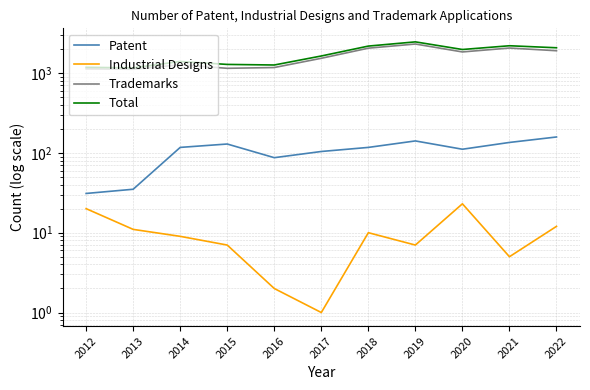

How many values in the Industrial Designs series are below 9?

5